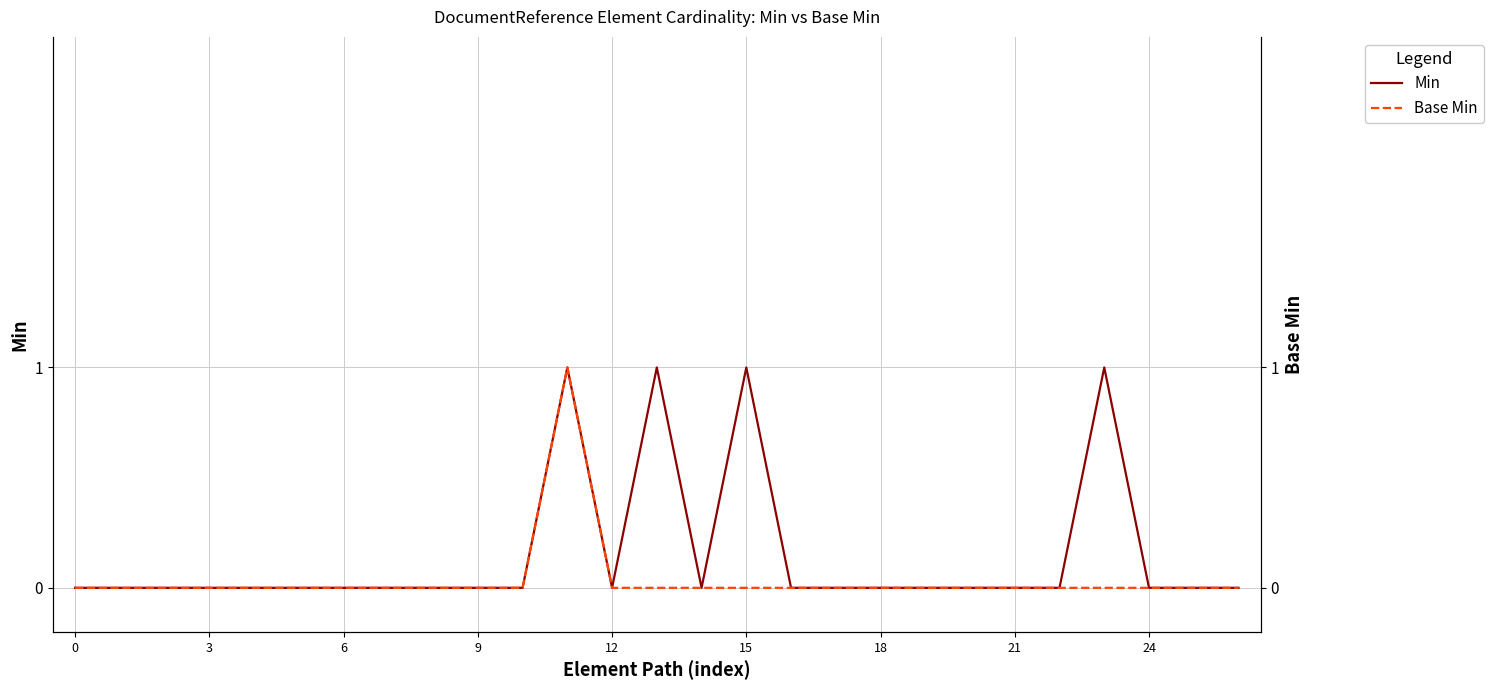

What is the difference between the maximum and minimum values in the Min series?

1